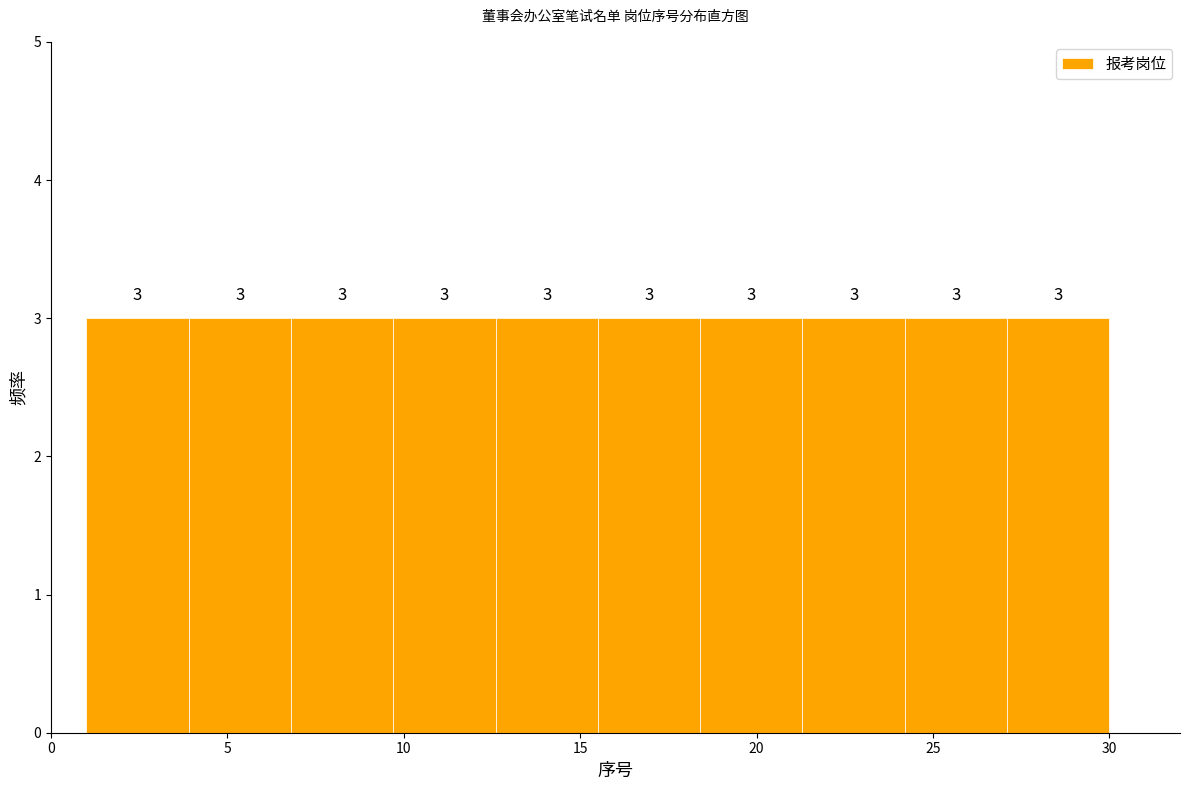

Reading left to right, transcribe this chart: for each bar, give the range it covers on the x-axis and its height. The bar edges are not printed on the chart, so give them approximately, as read against the axis.

1.0 to 3.9: 3
3.9 to 6.8: 3
6.8 to 9.7: 3
9.7 to 12.6: 3
12.6 to 15.5: 3
15.5 to 18.4: 3
18.4 to 21.3: 3
21.3 to 24.2: 3
24.2 to 27.1: 3
27.1 to 30.0: 3